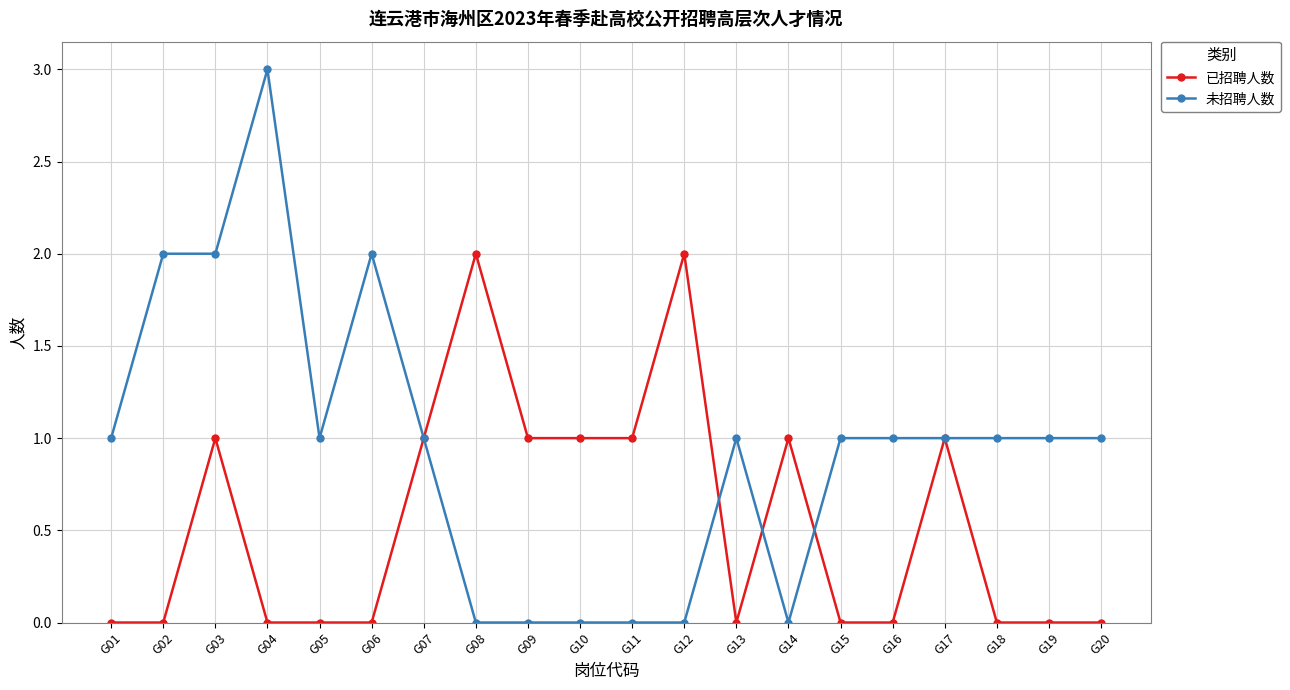

What is the total value across all series at G04?

3